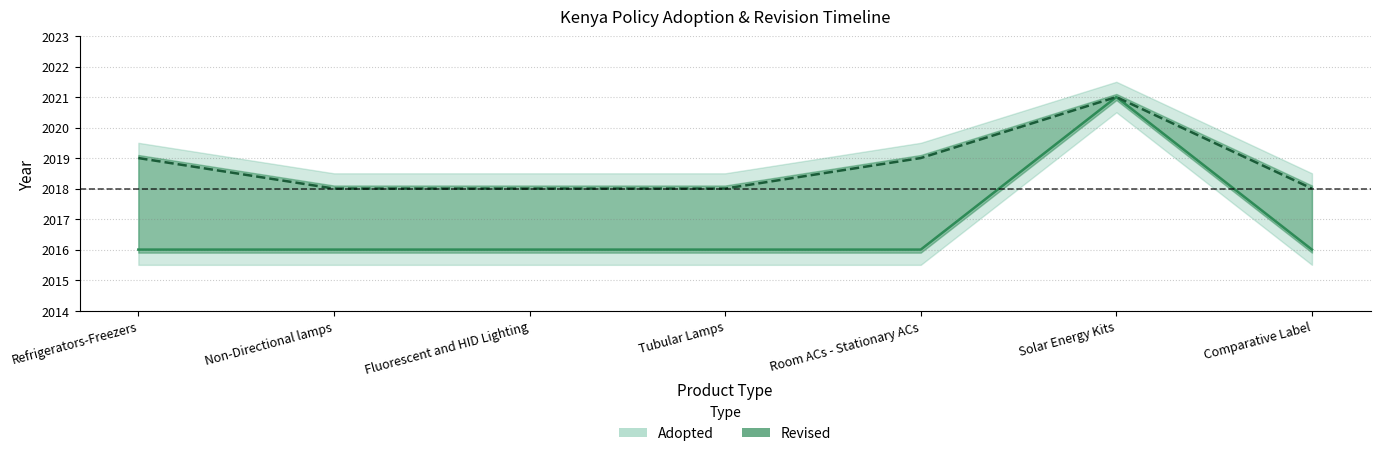

Which series has the largest total across all categories?

Revised Year